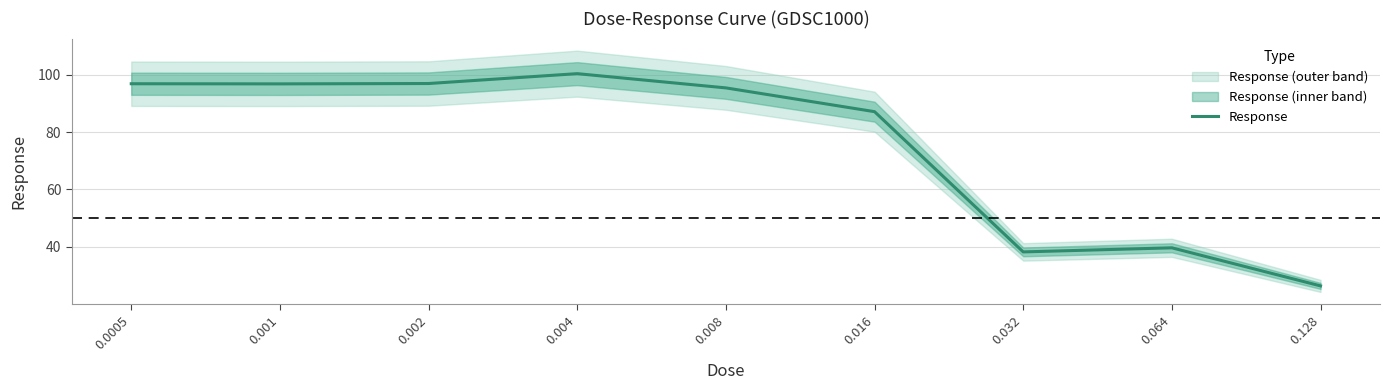

At which label is the value closest to 63?

0.064